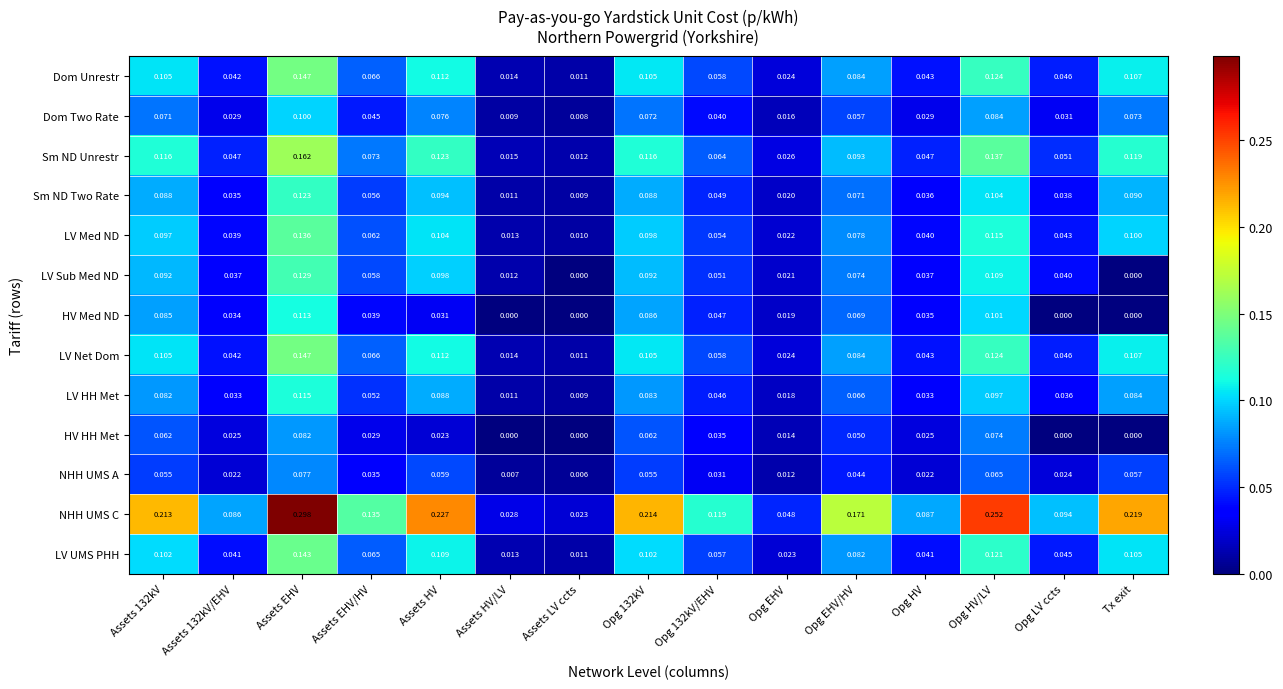

Where is LV UMS PHH nearest to the value 0?

Assets LV ccts